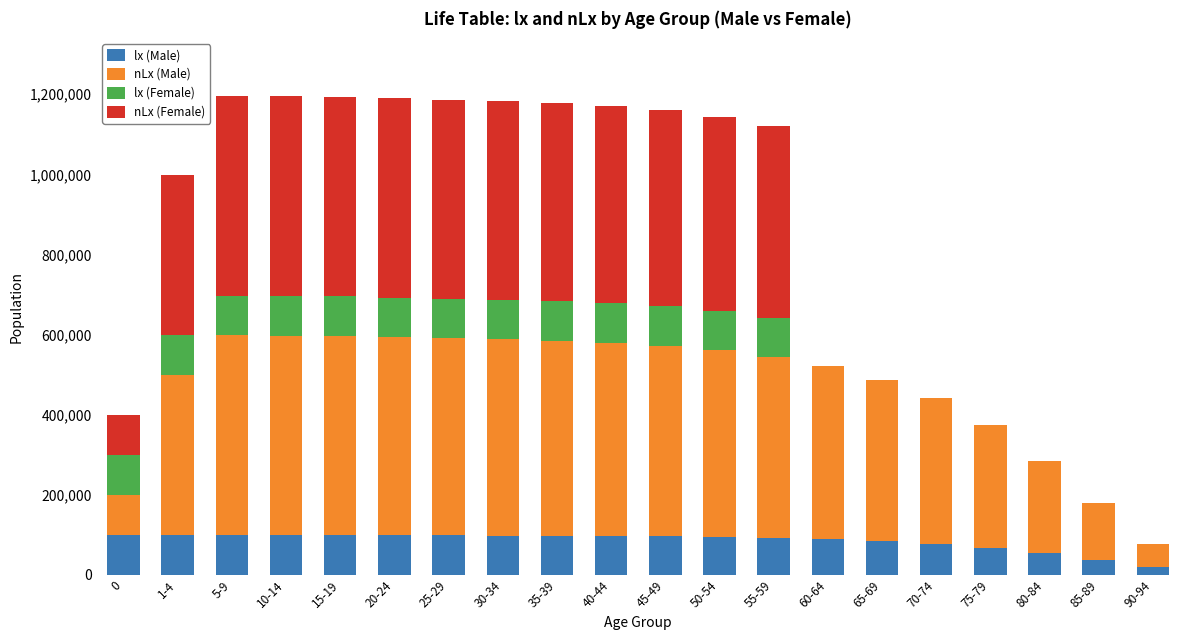

Does the chart contain stacked bars?

Yes